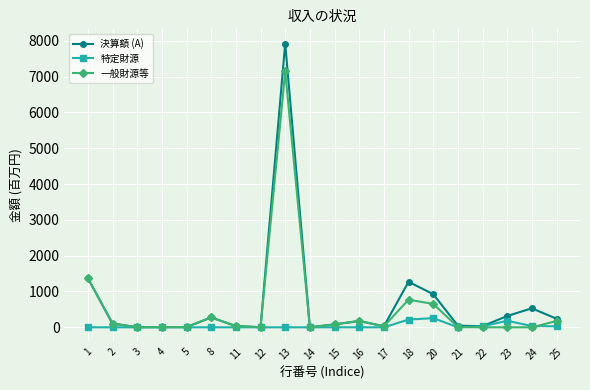

At how many categories does at least one series exceed 6540?

1